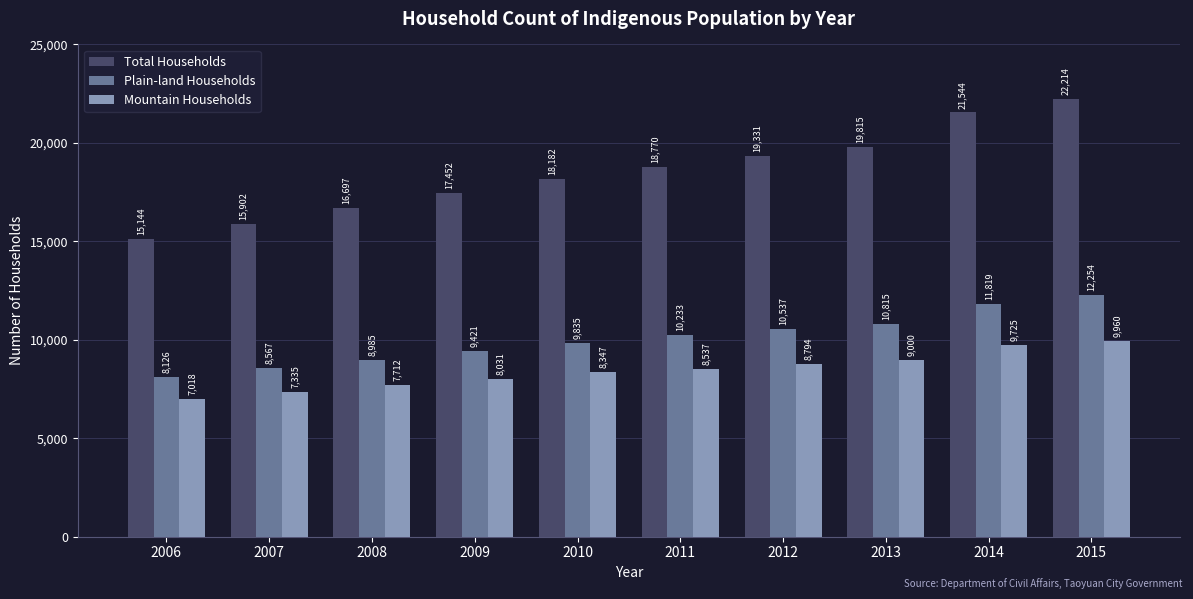

What is the difference between the second highest and minimum values in the Total Households series?

6400